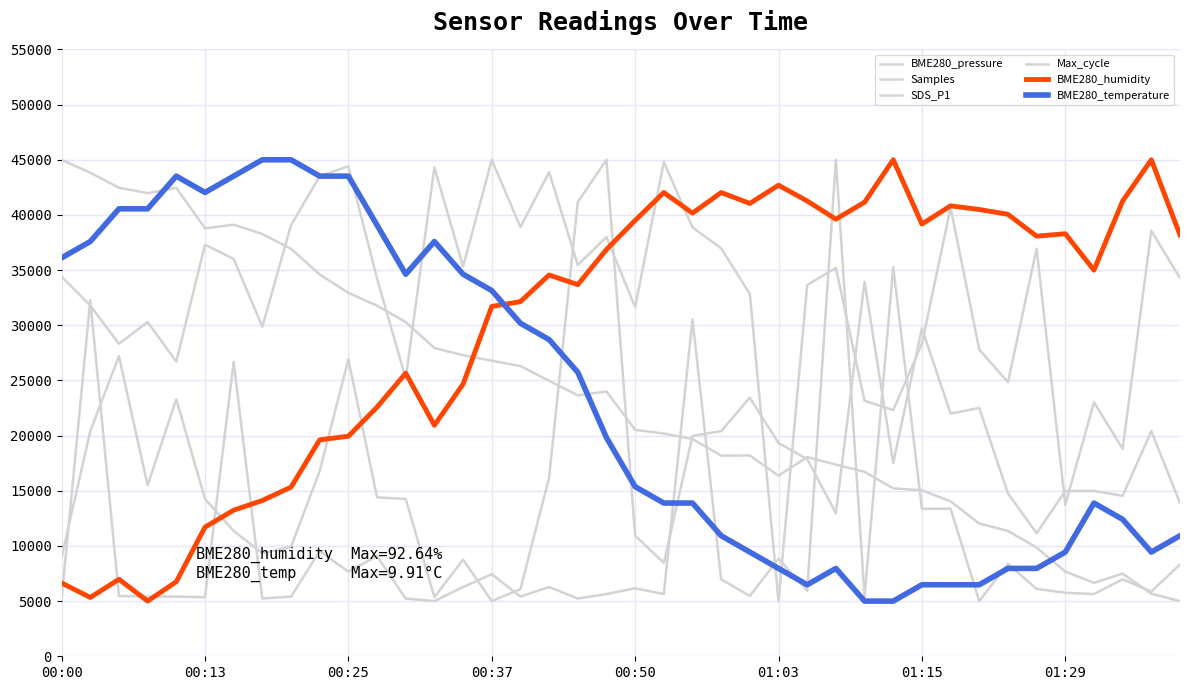

Which category has the lowest value in the Samples series?

01:03